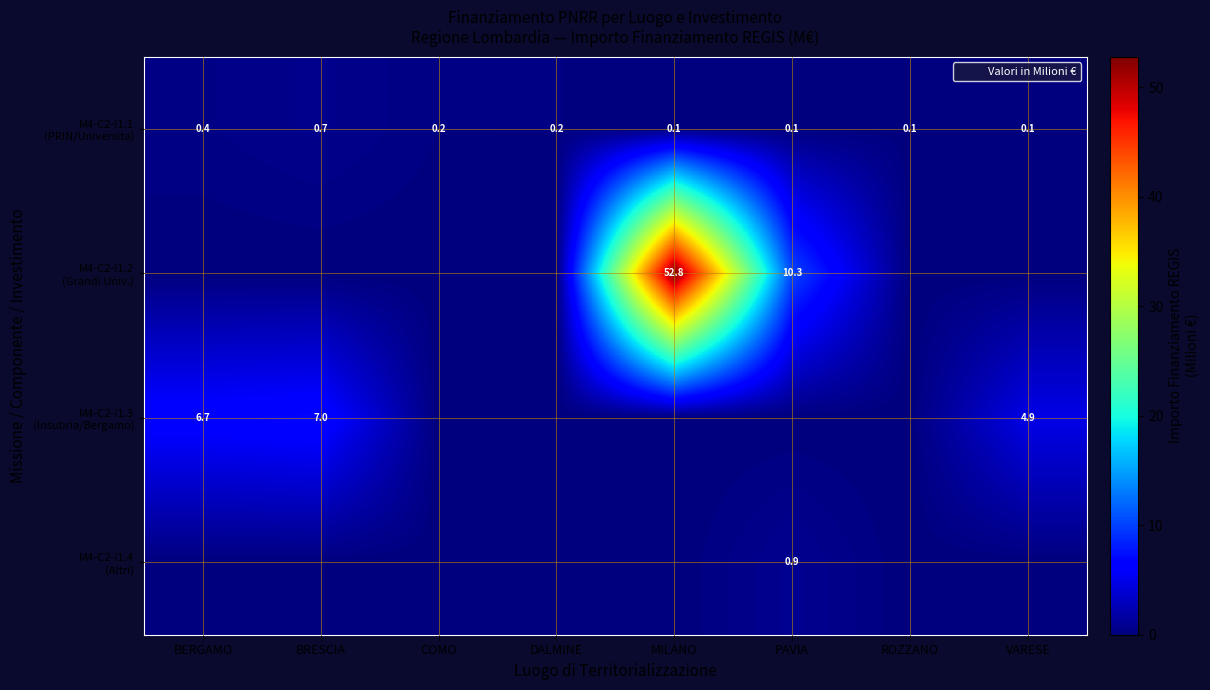

What is the sum of the M4-C2-I1.1 (PRIN/Universita) values at BRESCIA and PAVIA?

0.8